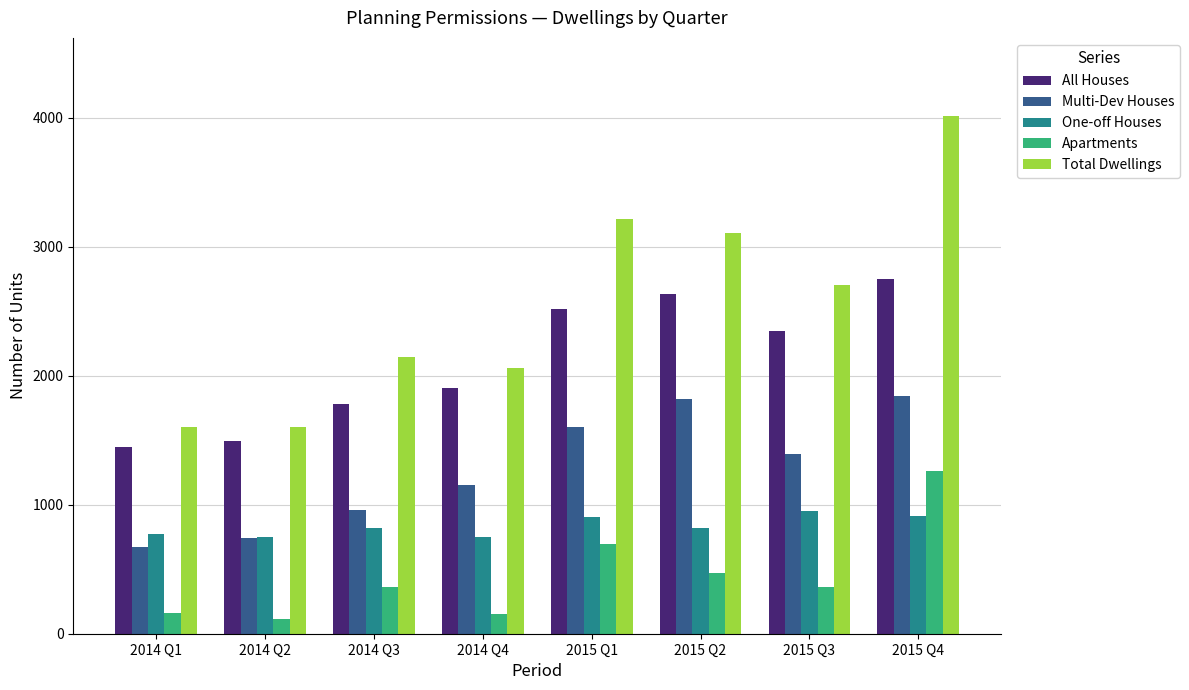

The value of Apartments at 2015 Q3 is 359. True or false?

True